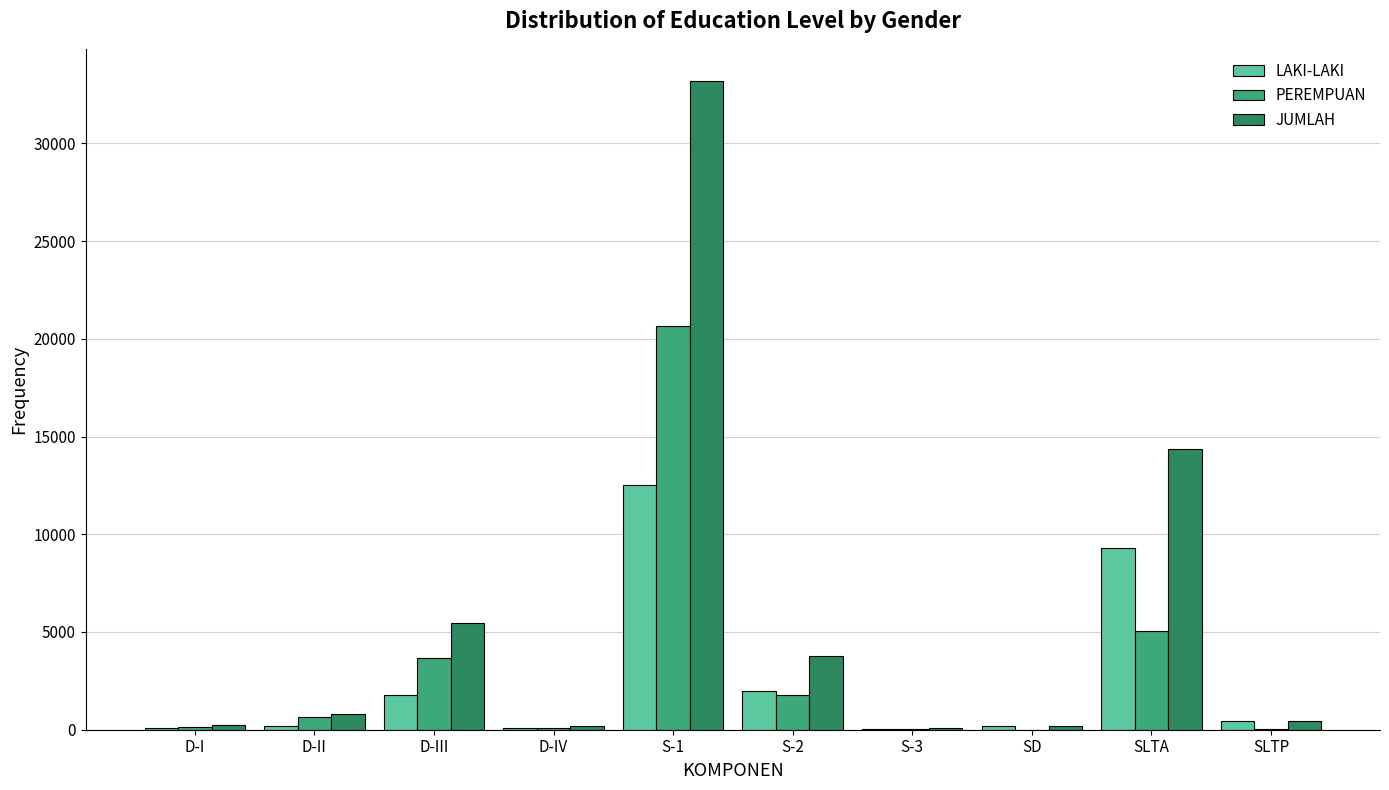

Which series has the largest total across all categories?

JUMLAH